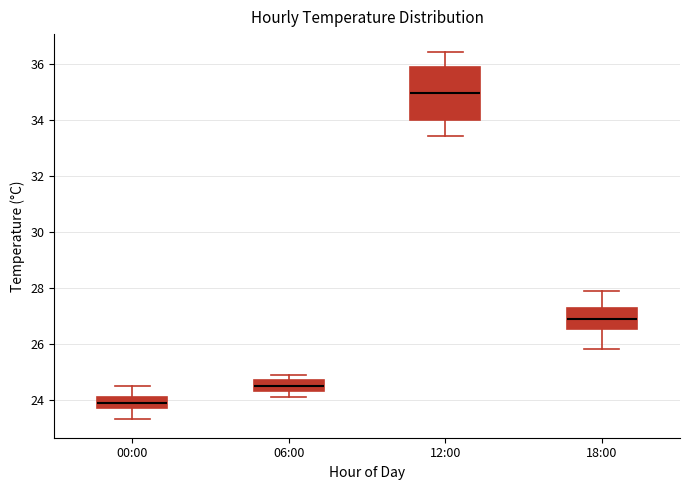

Where does the median line of the box for 00:00 sit on the y-axis? The values are not printed on the chart, so give them approximately, as read against the axis.

24.0